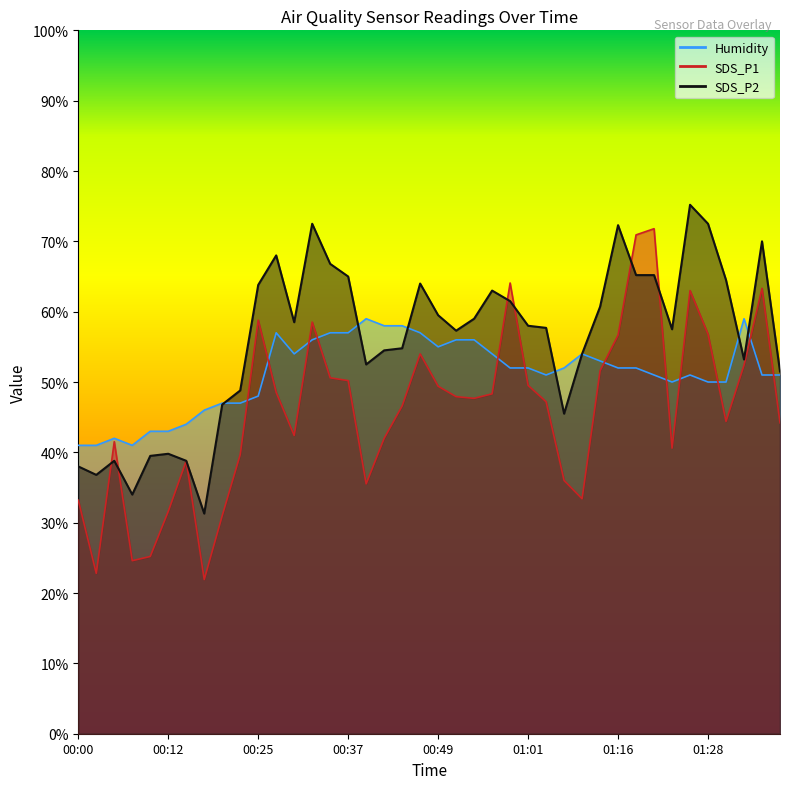

What is the difference between the second highest and minimum values in the SDS_P2 series?

41.2